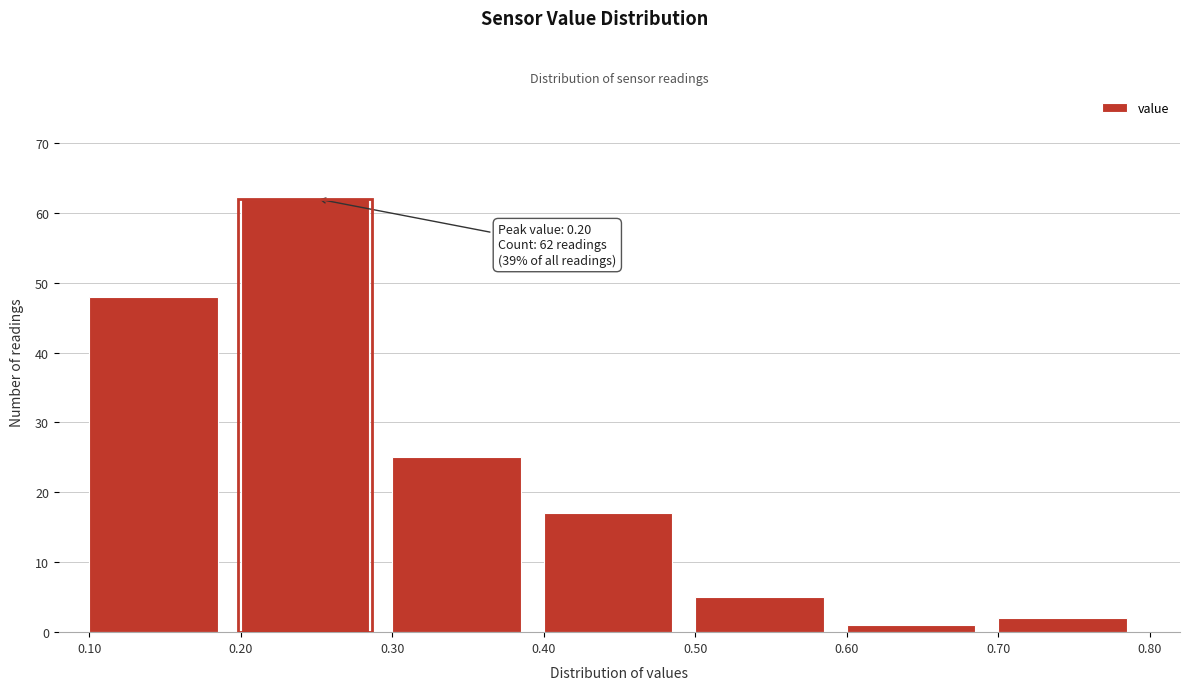

Over which range of the x-axis is the bar tallest?

0.20 to 0.30